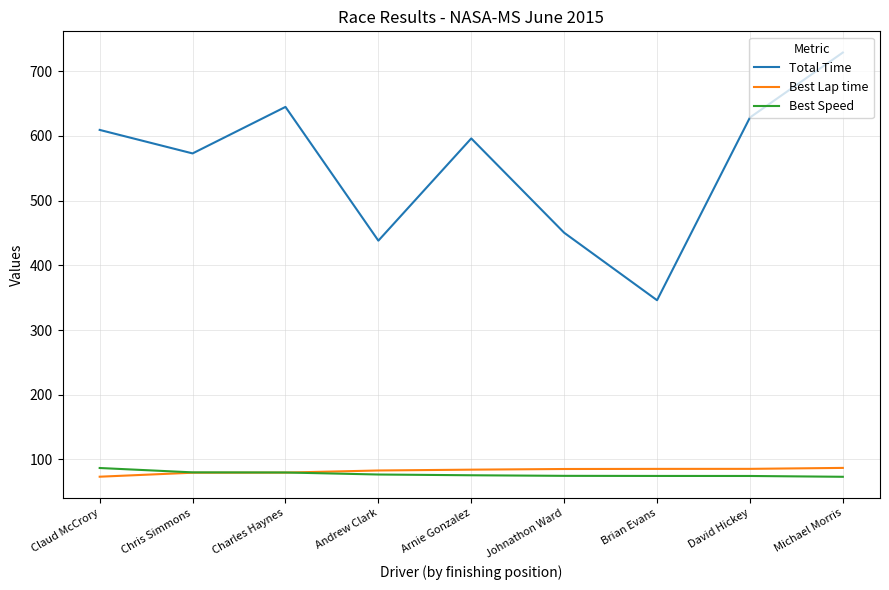

Does the chart display data point markers on the line(s)?

No